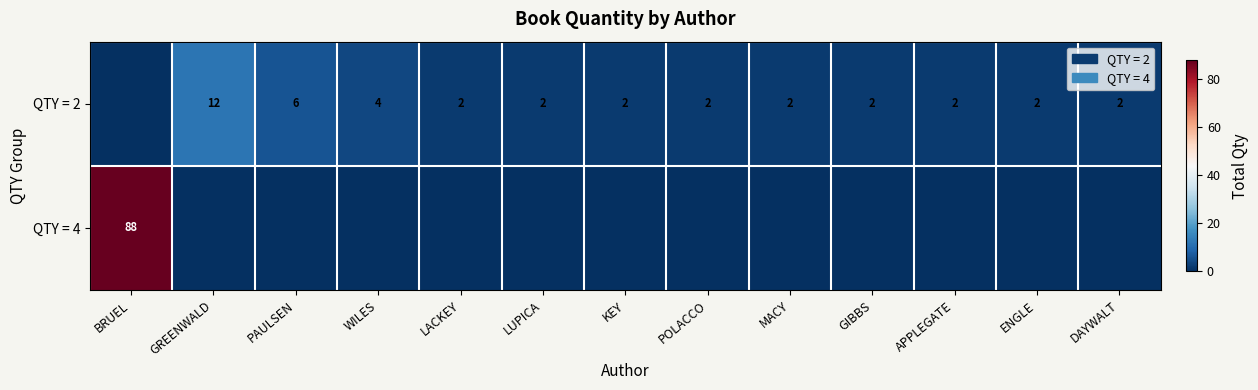

Is it true that QTY = 2 equals 1 at POLACCO?

False